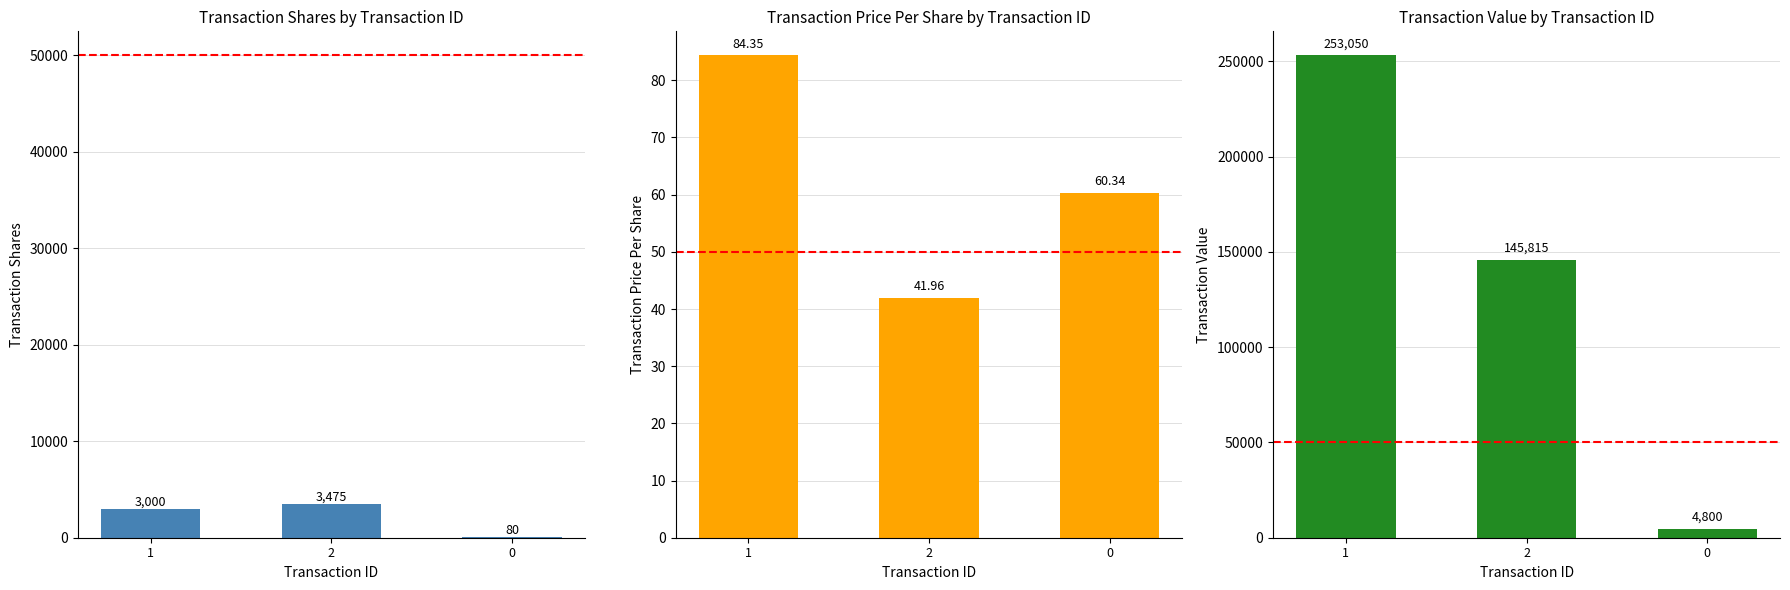

What is the spread (max minus min) of values at 2?

145773.0